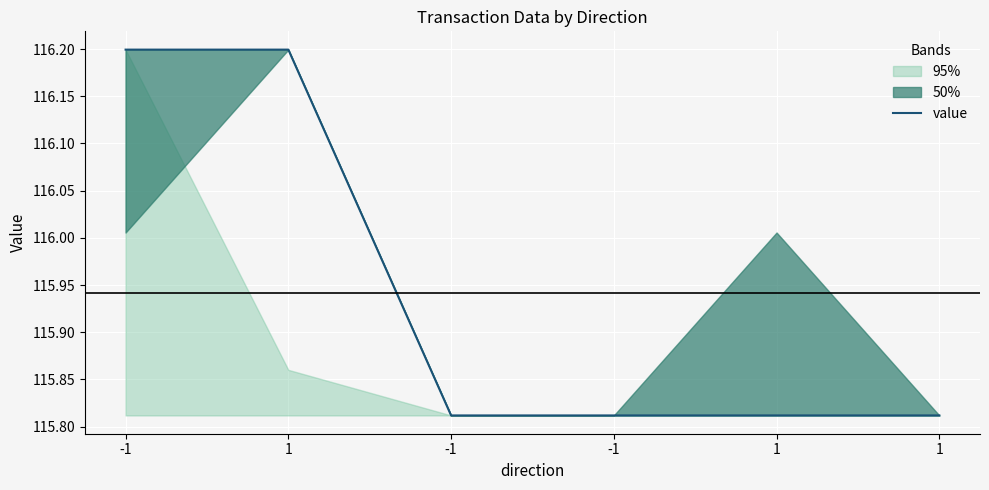

Approximately how many times larger is the value at 1 compared to -1?

1.0